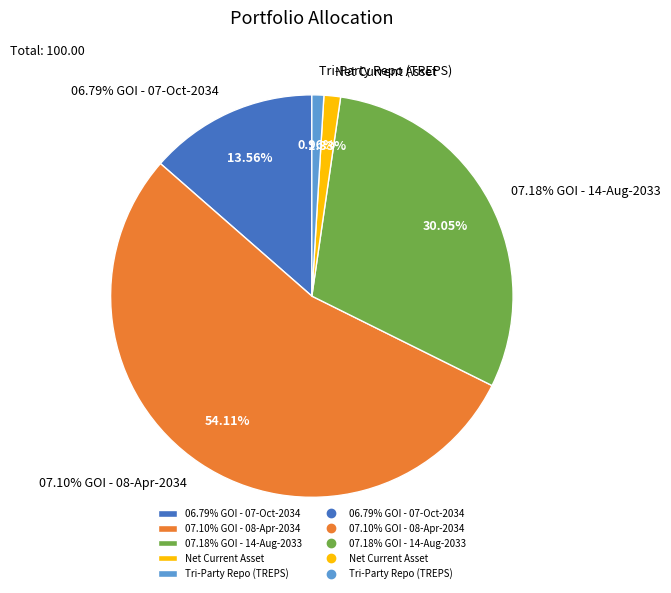

Combined, do 07.18% GOI - 14-Aug-2033 and 07.10% GOI - 08-Apr-2034 account for over 50%?

Yes